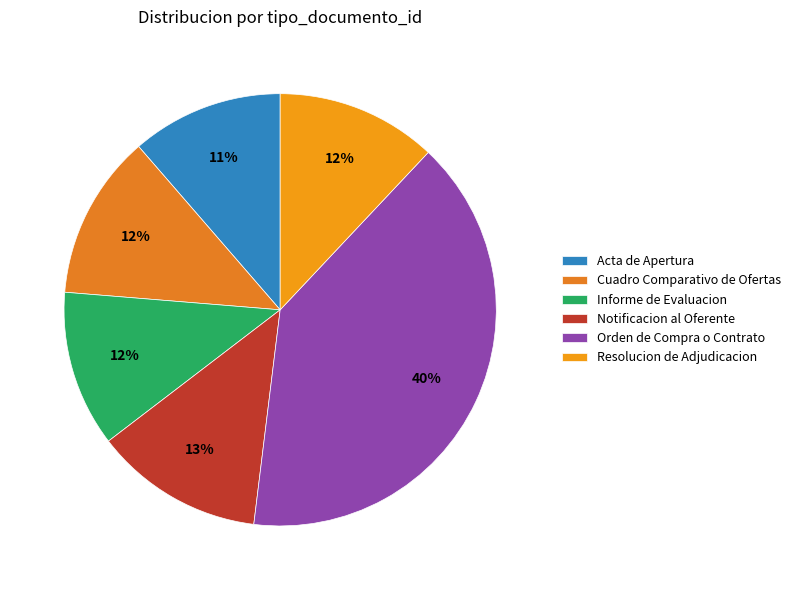

What percentage is the Notificacion al Oferente slice, to the nearest percent?

13%